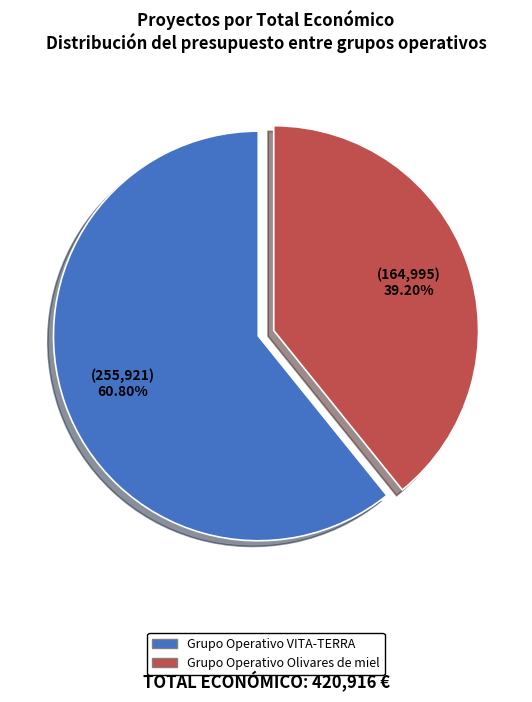

How much of the chart is everything except Grupo Operativo Olivares de miel?

60.8%